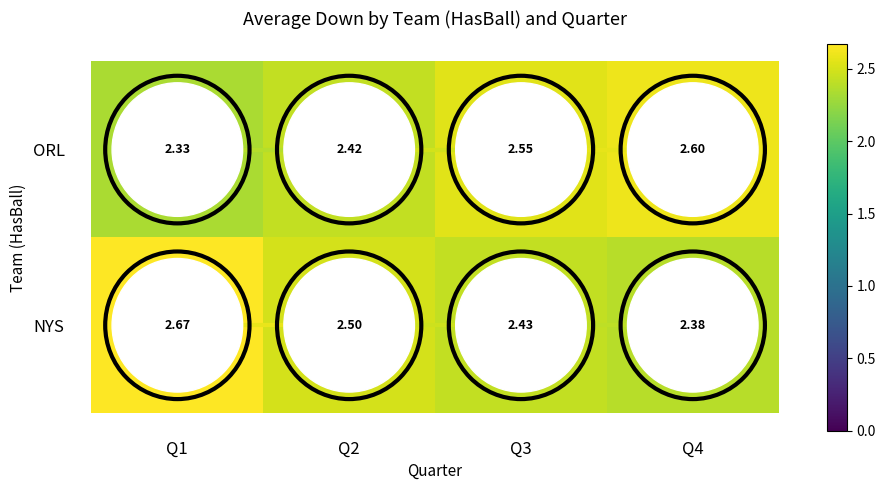

At Q2, list the series in order from smallest to largest.

ORL, NYS